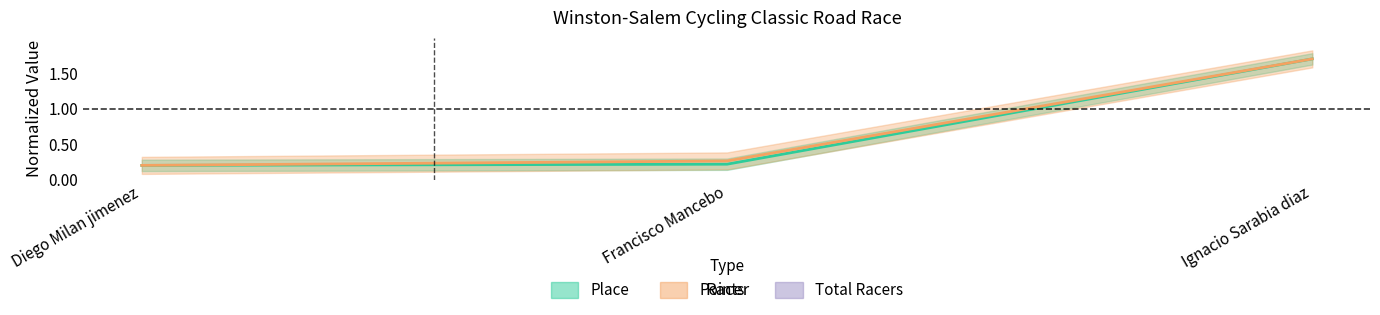

At how many categories does at least one series exceed 1?

1